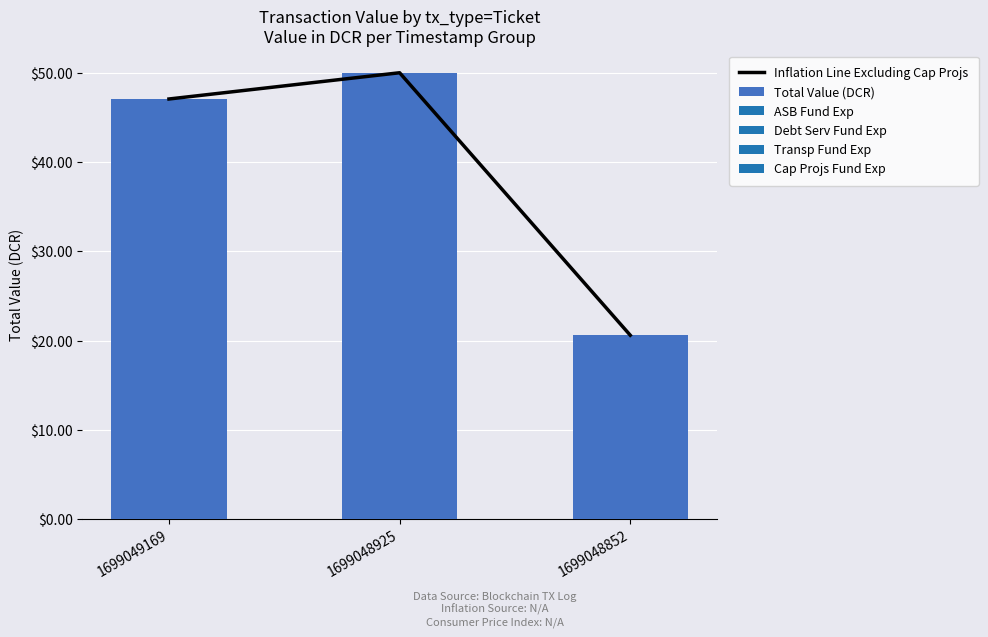

True or false: Inflation Line Excluding Cap Projs has a value of 9.6 at 1699049169.

False